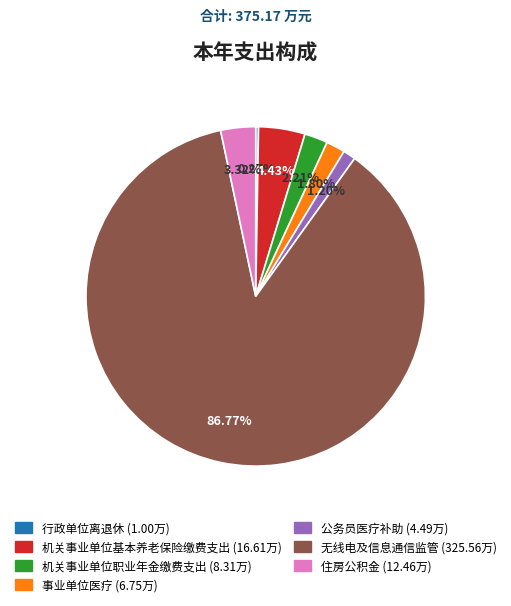

To the nearest percent, what percentage of the pie is 公务员医疗补助?

1%